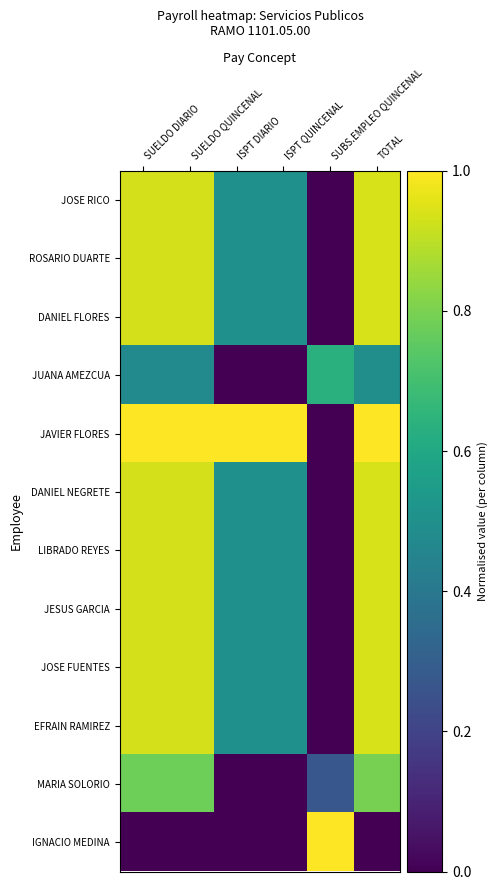

At which category does the chart reach its peak across all series?

SUELDO DIARIO